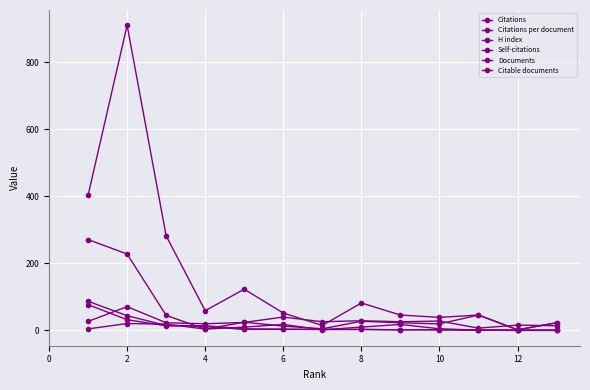

Does the chart display data point markers on the line(s)?

Yes